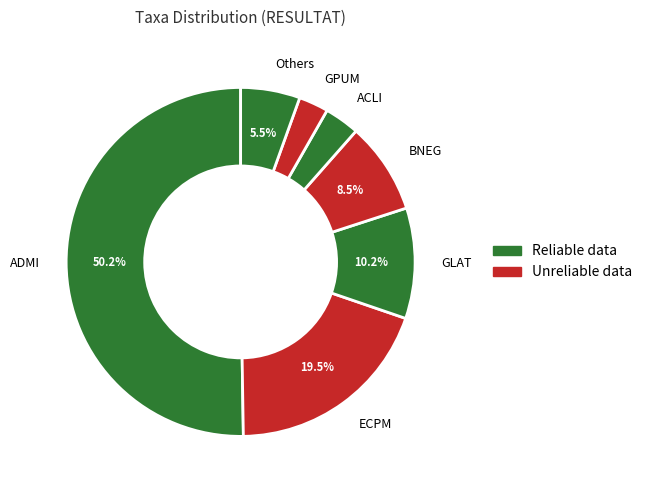

Between ADMI and GPUM, which is larger?

ADMI